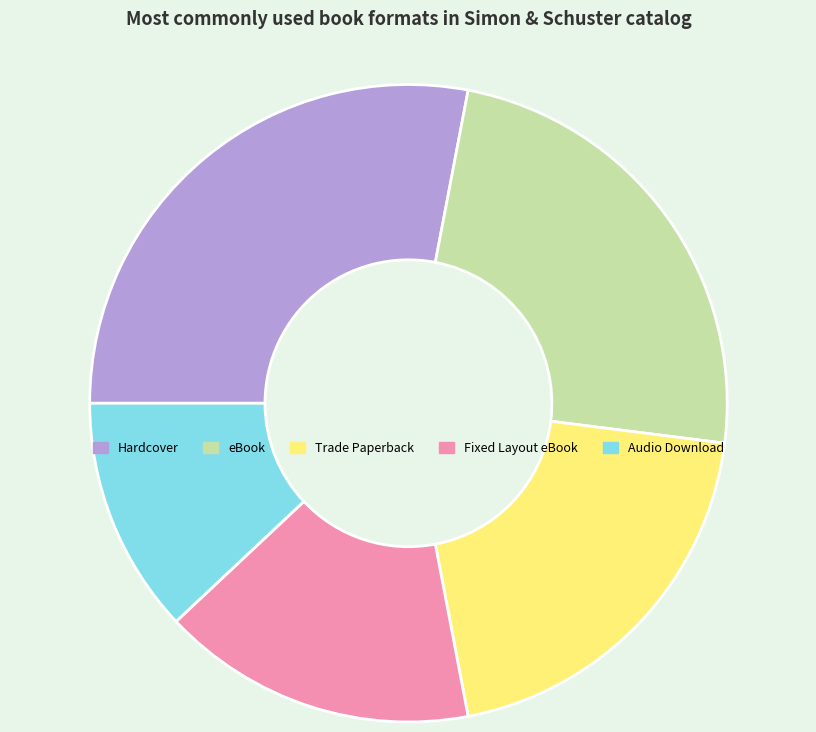

Rank the categories by value from lowest to highest.

Audio Download, Fixed Layout eBook, Trade Paperback, eBook, Hardcover